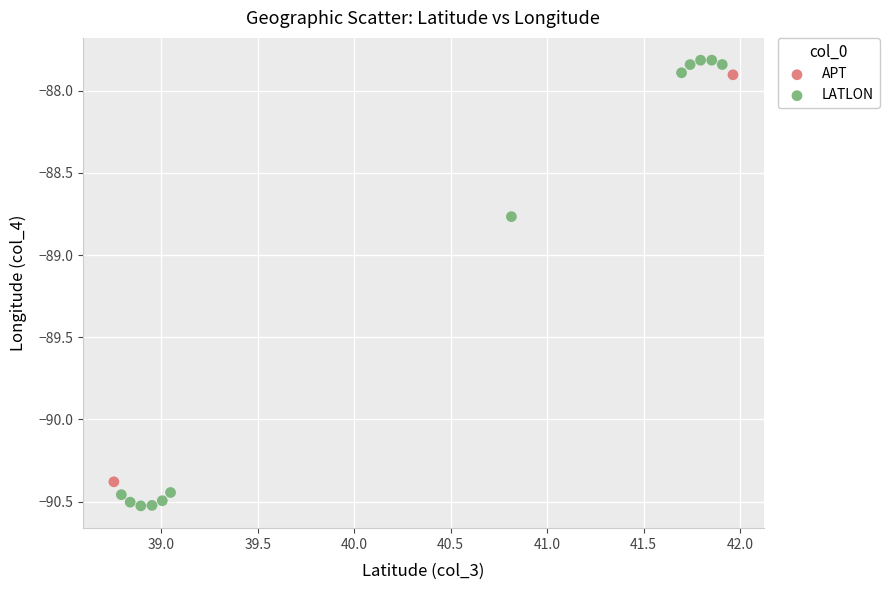

What are all the series names shown in the legend?

APT, LATLON